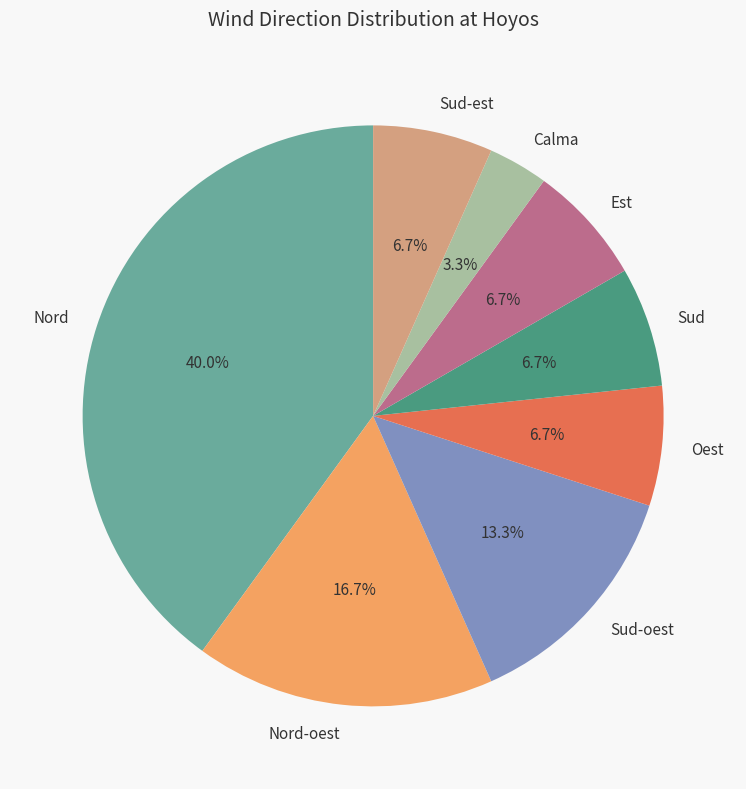

True or false: Oest accounts for 1% of the total.

False